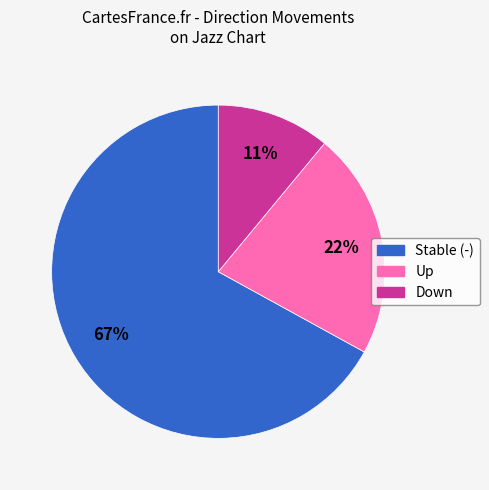

Does any single category account for the majority?

Yes